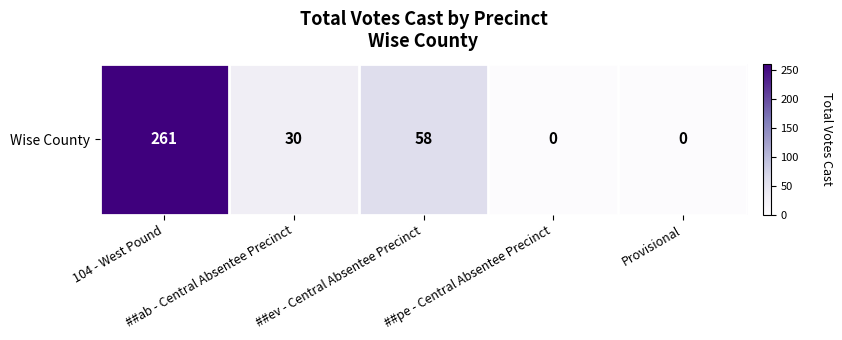

Which category has the highest value across all series?

104 - West Pound